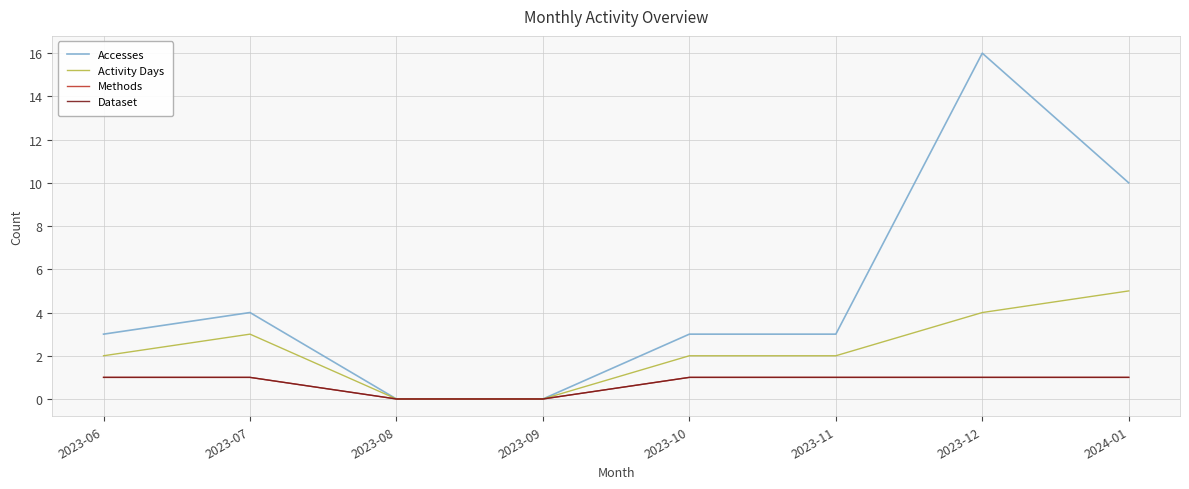

True or false: Accesses and Activity Days intersect in this chart.

False